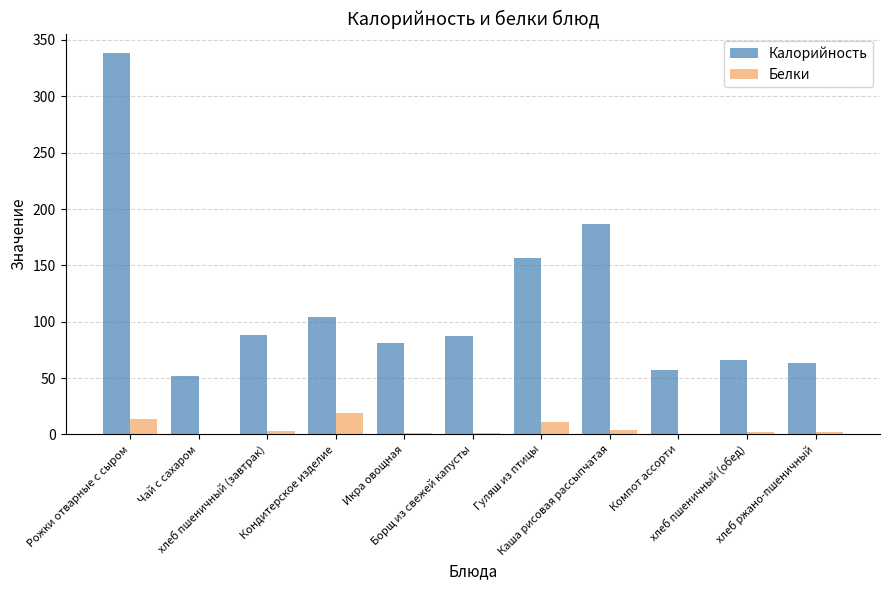

Which series has the largest total across all categories?

Калорийность